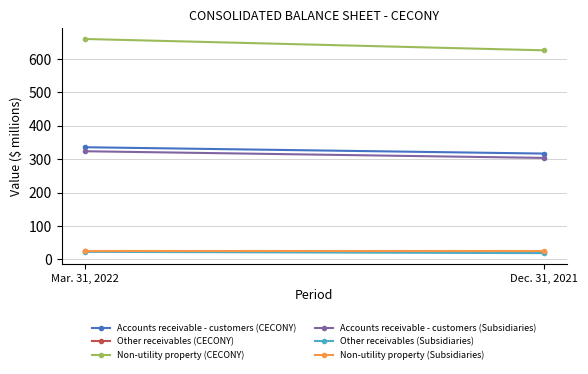

The value of Other receivables (Subsidiaries) at Dec. 31, 2021 is 19. True or false?

True